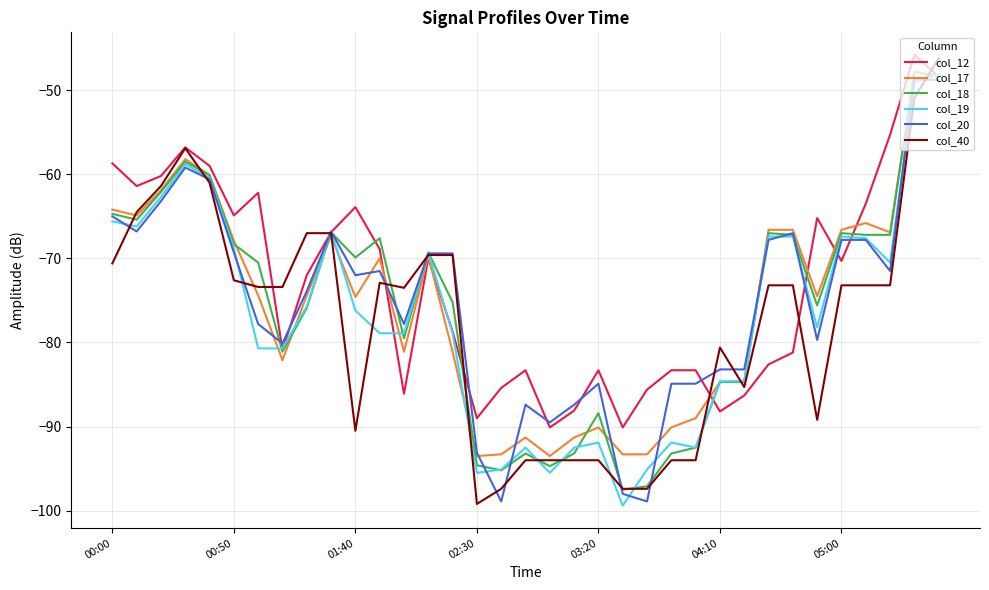

What are all the series names shown in the legend?

col_12, col_17, col_18, col_19, col_20, col_40